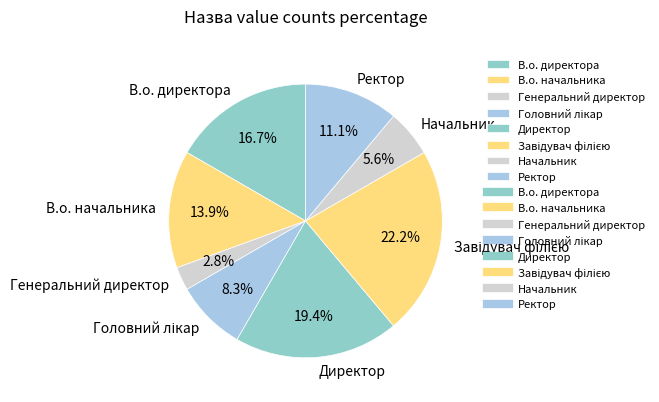

What portion of the pie excludes Начальник?

94.4%